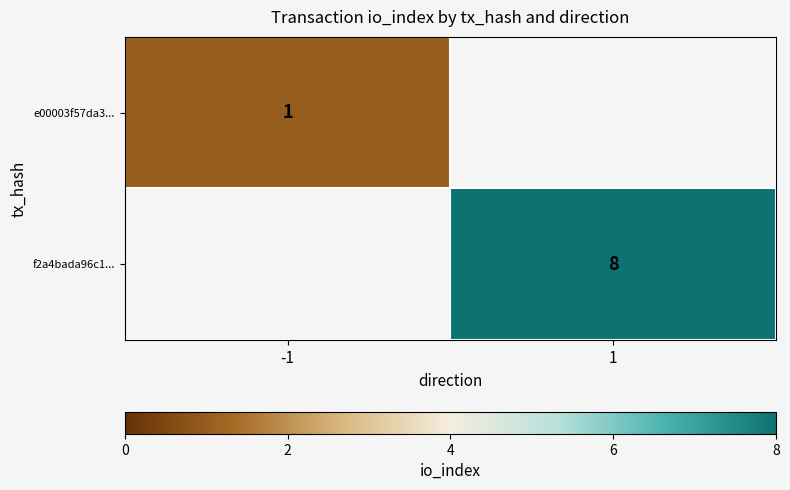

Is it true that f2a4bada96c1... equals 8 at 1?

True